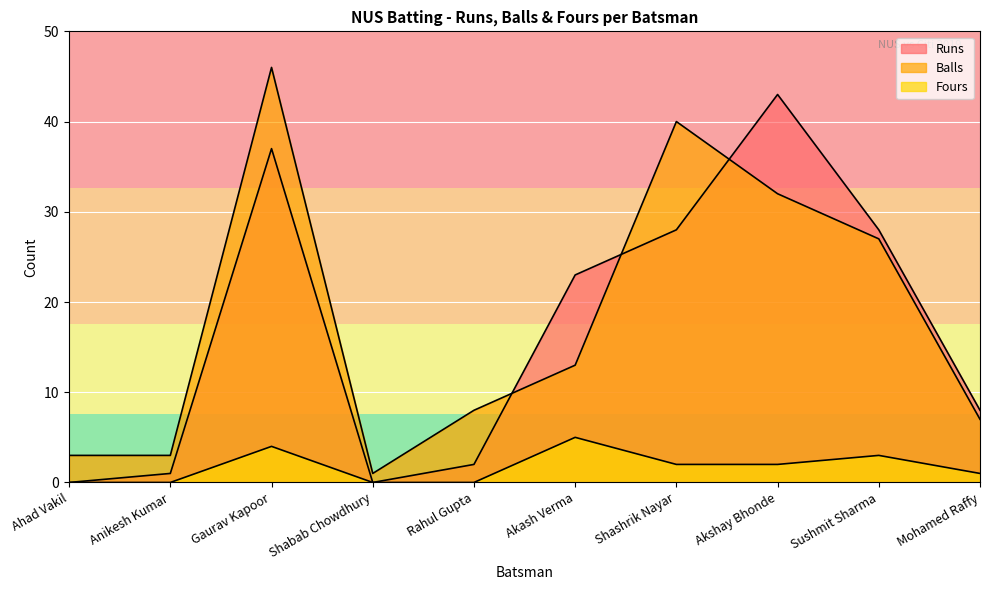

What is the highest value of the Fours series?

5